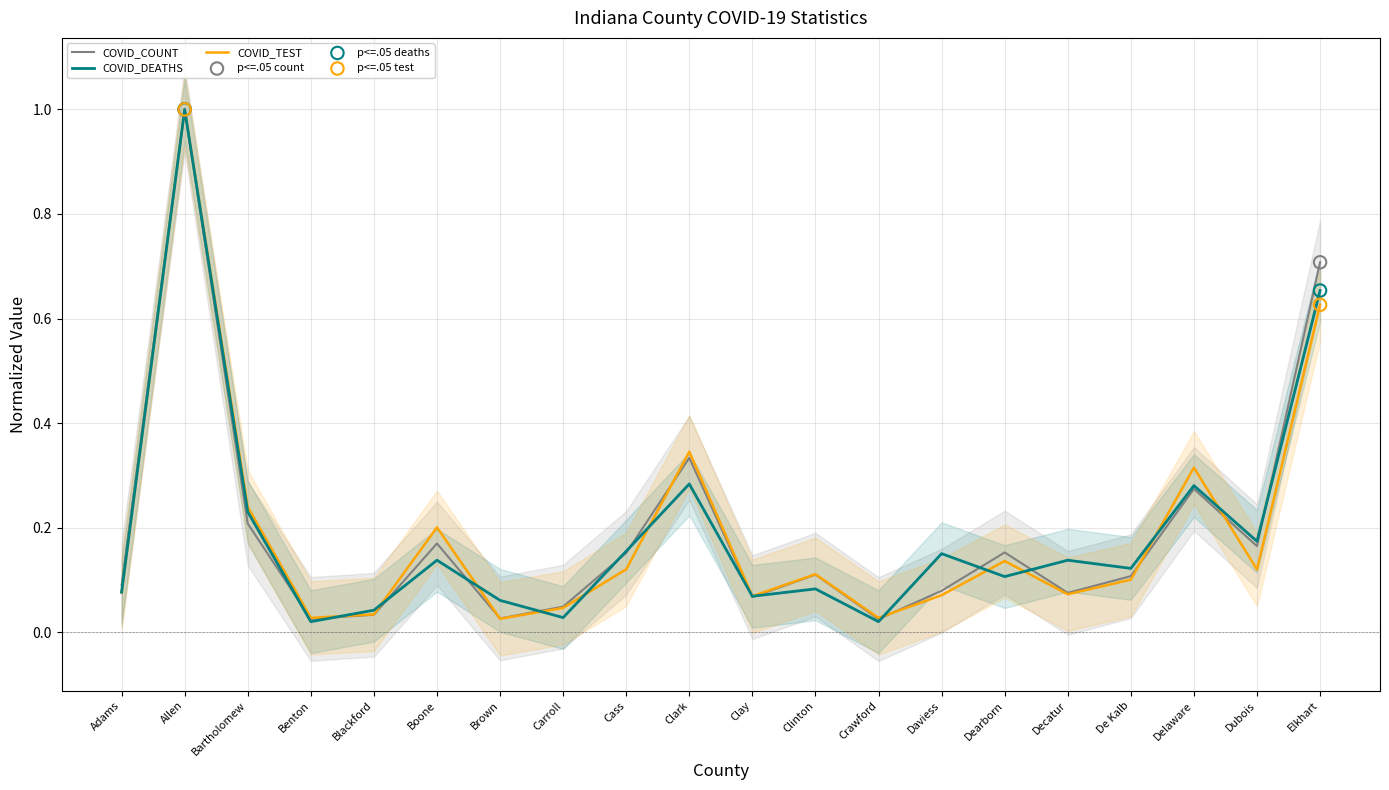

Is the value of COVID_DEATHS at Allen greater than the value of COVID_TEST at Brown?

Yes